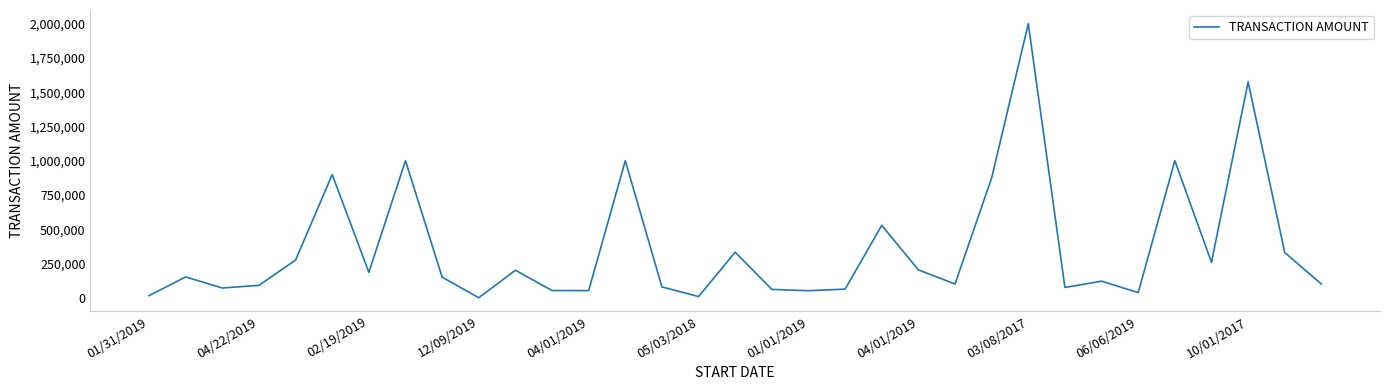

What is the maximum value shown in the chart?

2000000.0